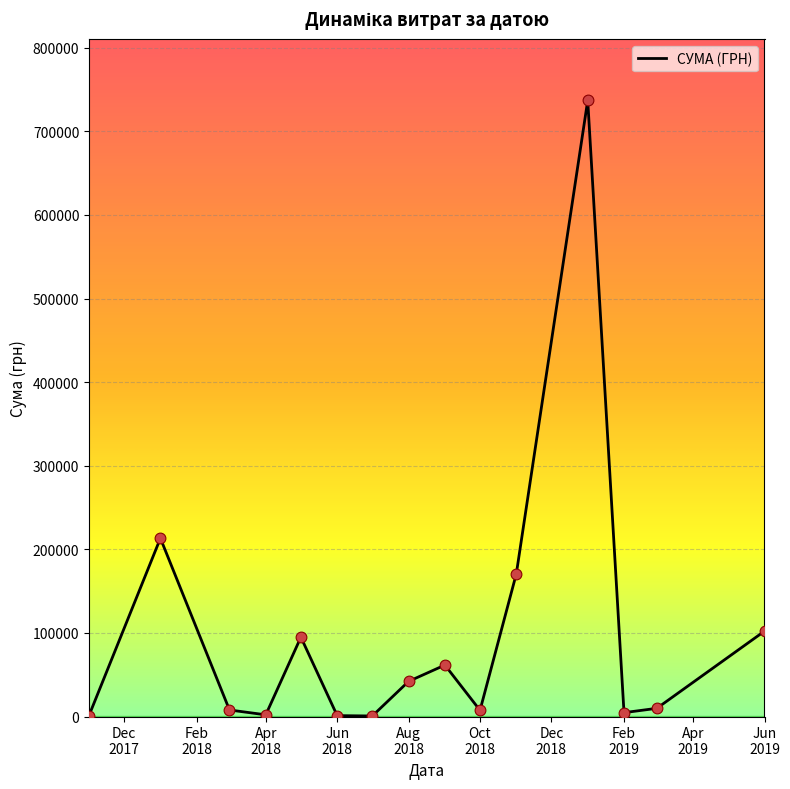

What is the maximum value shown in the chart?

736948.0